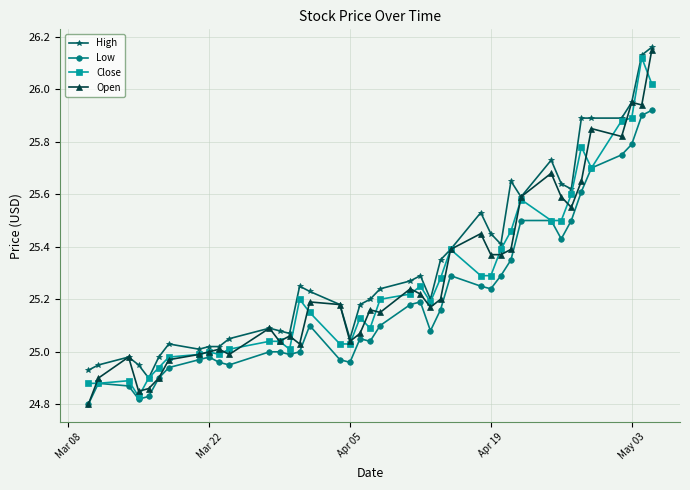

True or false: High and Low cross at least once.

False